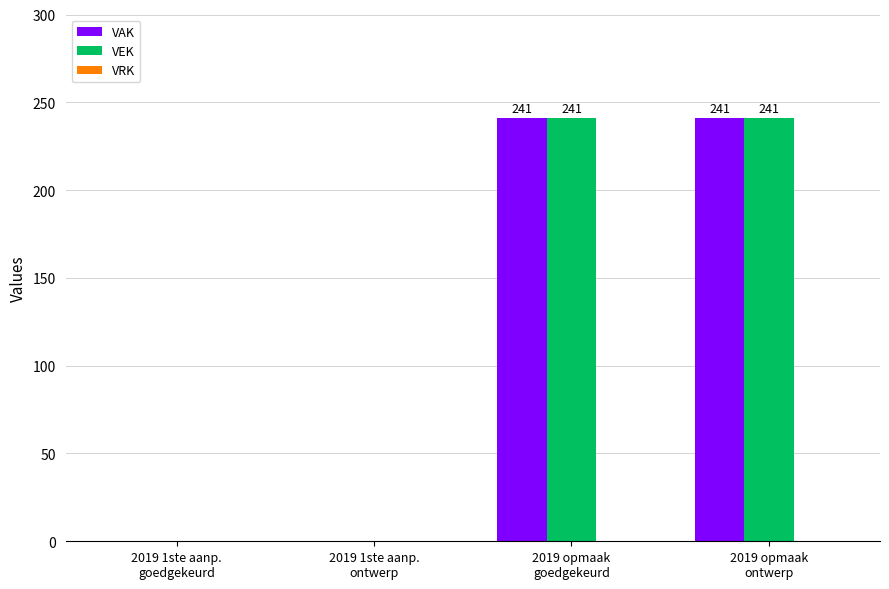

Are the bars horizontal?

No